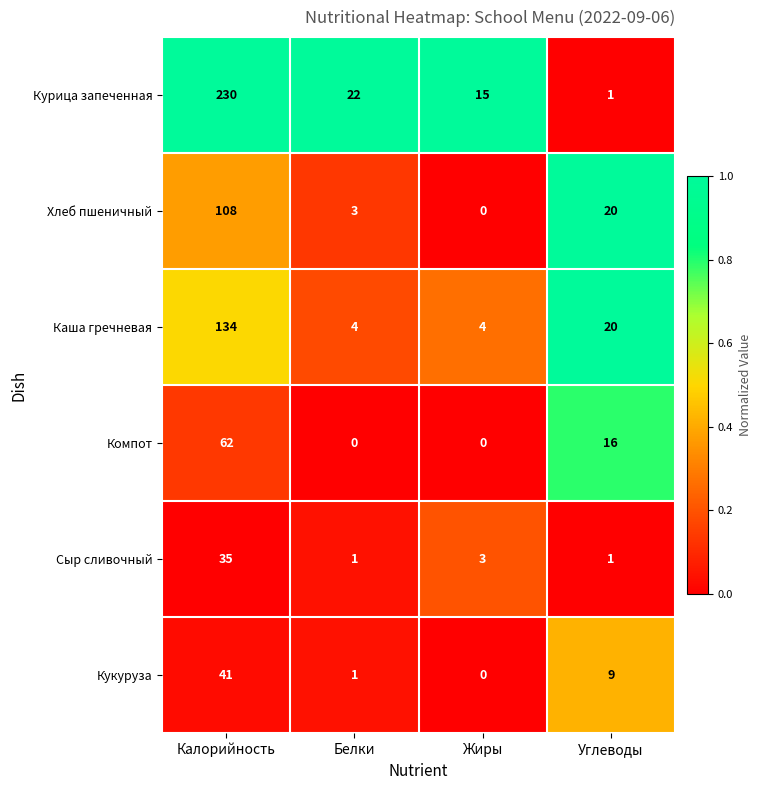

What is the difference between the highest and lowest values at Белки?

22